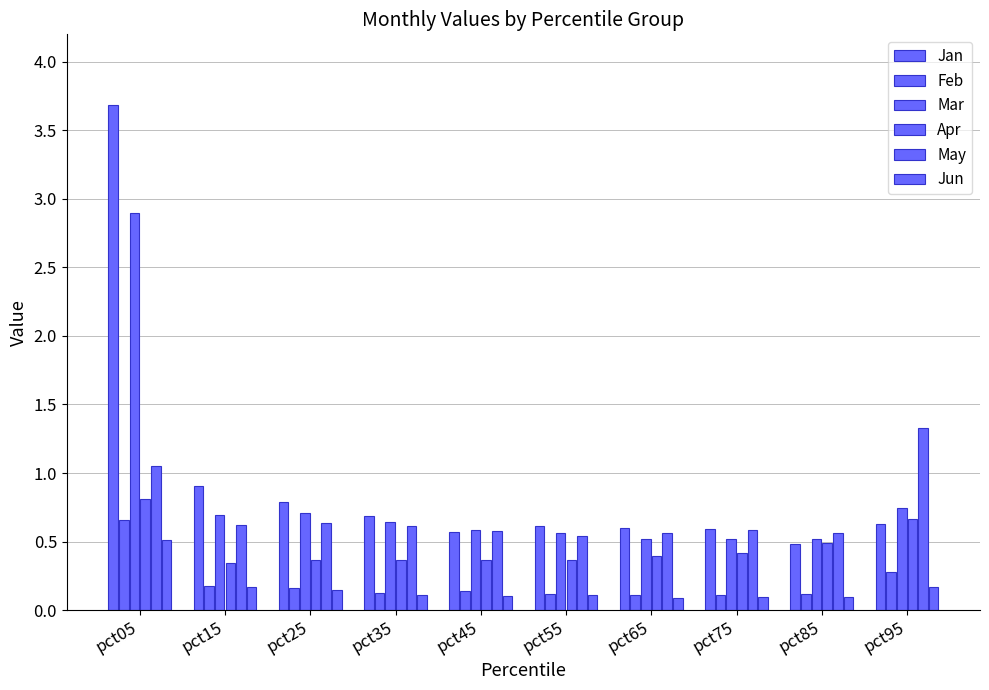

Is the value of Jun at pct65 greater than the value of Mar at pct25?

No